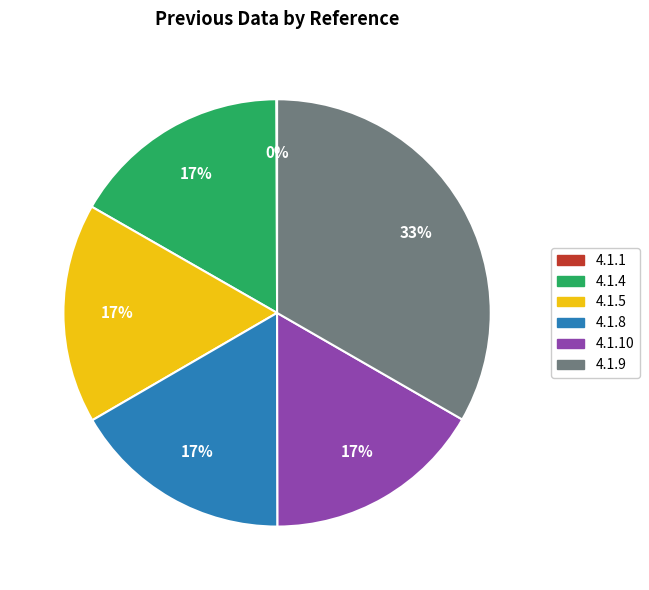

To the nearest percent, what is the average slice percentage?

17%